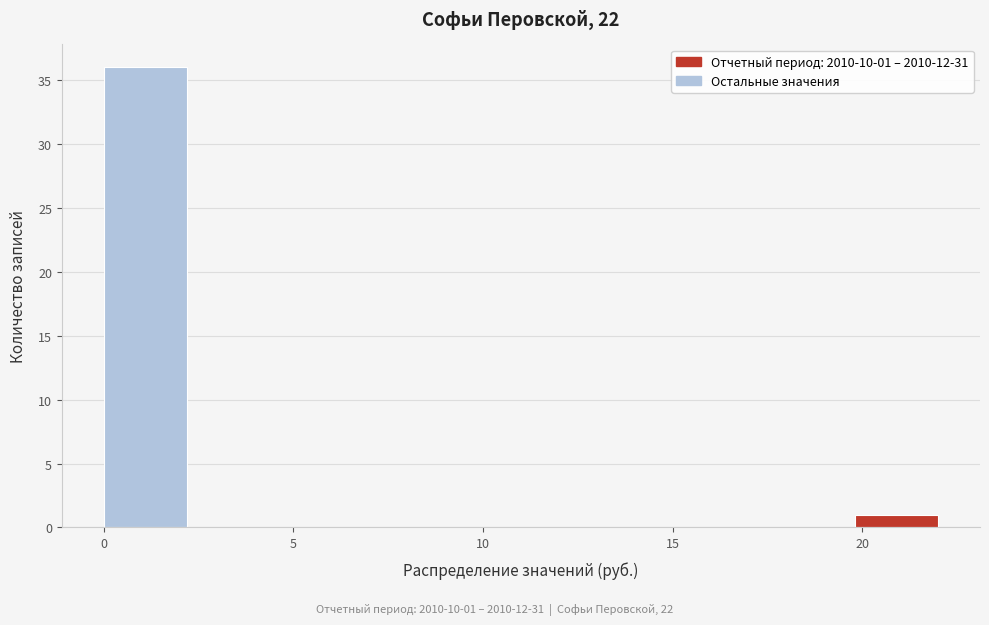

Over which range of the x-axis is the bar tallest?

0.0 to 2.2